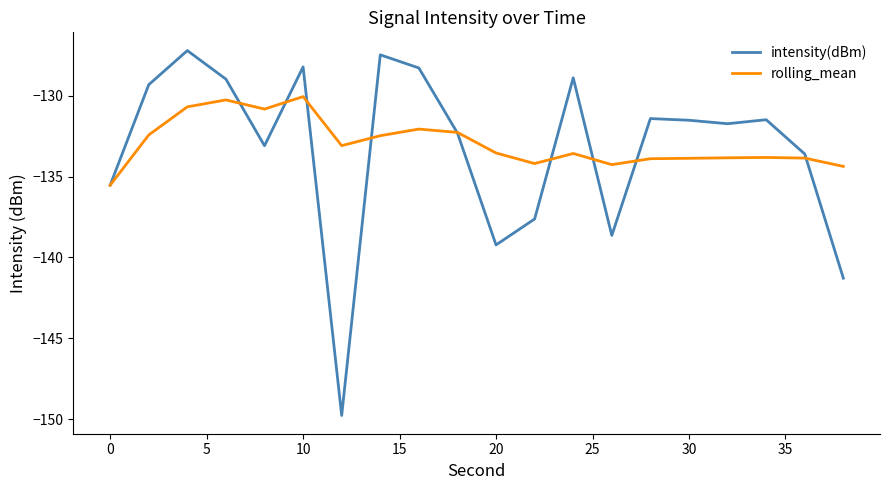

Rank the series by their maximum value, from highest to lowest.

intensity(dBm), rolling_mean